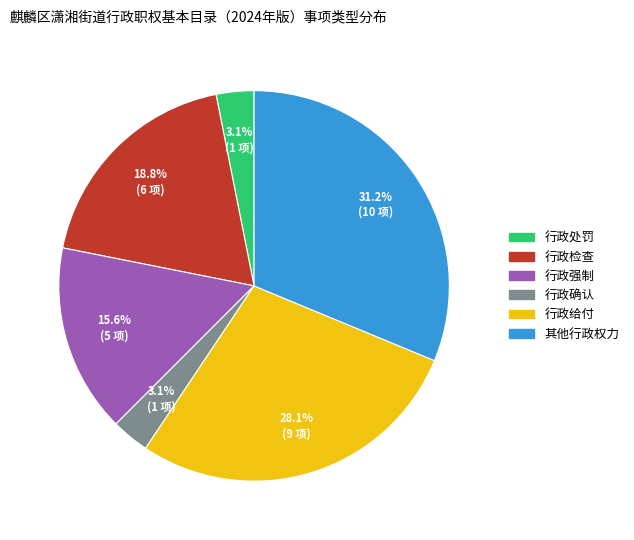

Is there any slice that represents more than half of the pie?

No